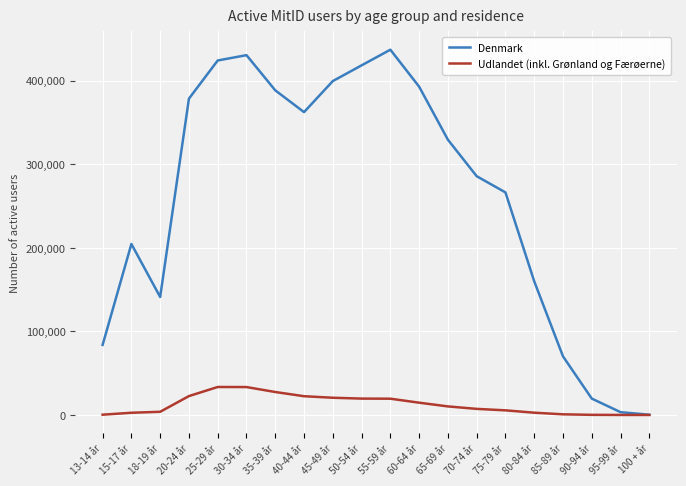

Is the value of Udlandet (inkl. Grønland og Færøerne) at 13-14 år greater than the value of Denmark at 15-17 år?

No